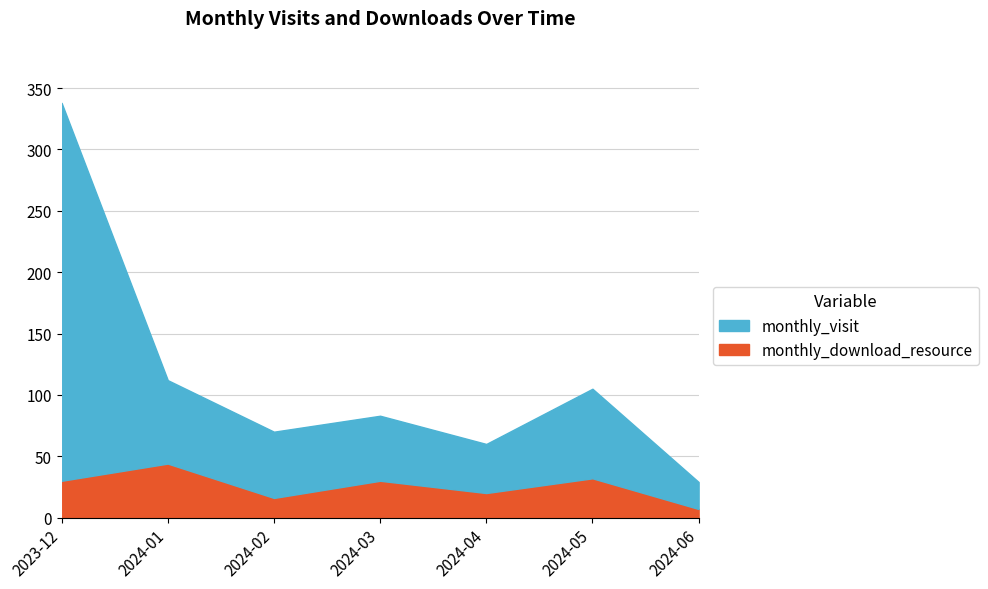

Rank the categories by monthly_visit value from highest to lowest.

2023-12, 2024-05, 2024-01, 2024-02, 2024-03, 2024-04, 2024-06